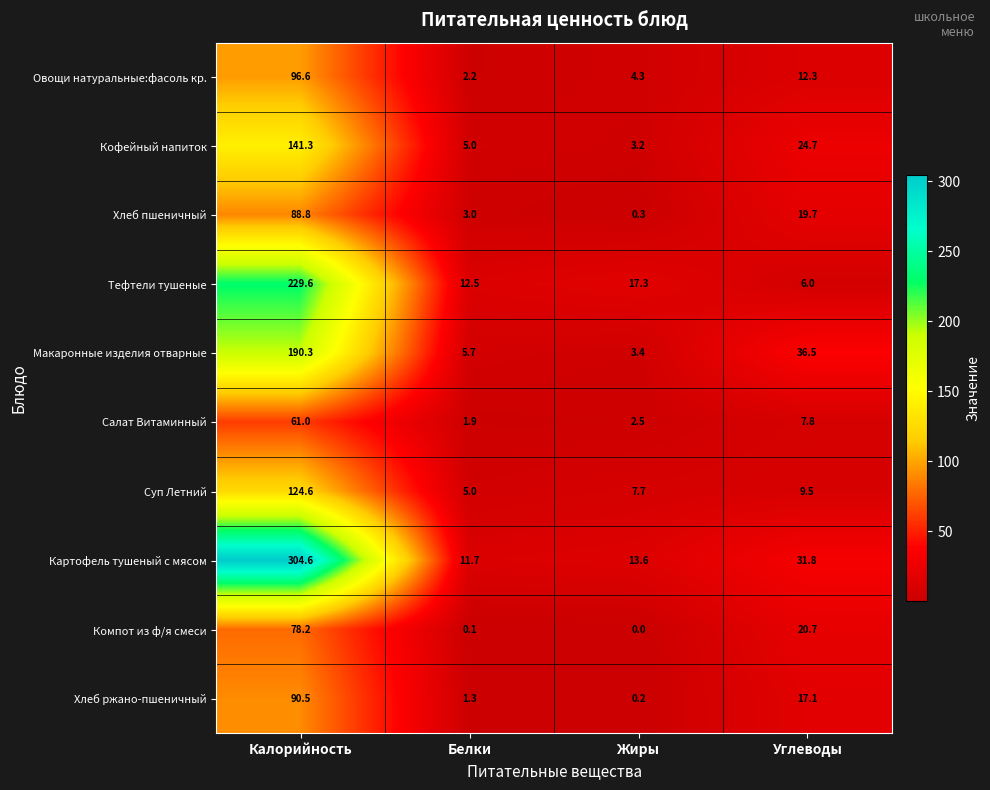

True or false: Овощи натуральные:фасоль кр. has a value of 2.2 at Белки.

True